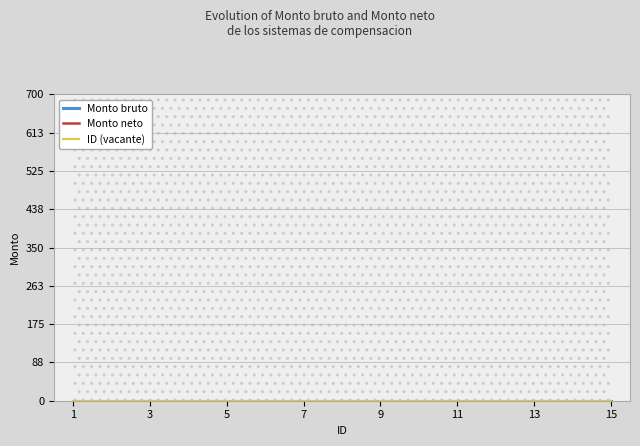

Where does the ID series first go above 8?

9